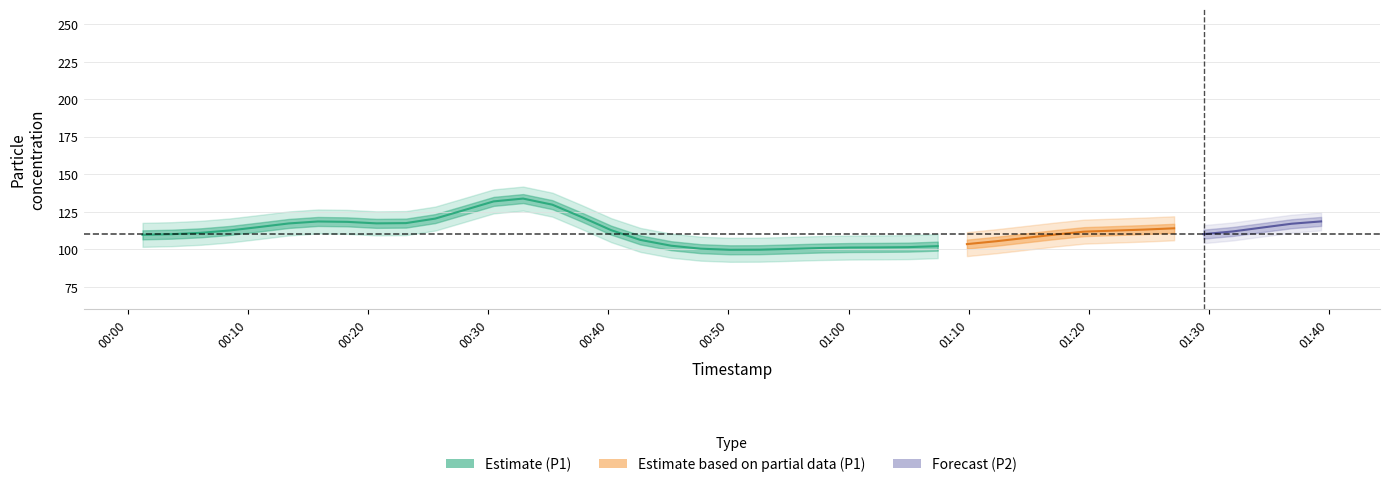

At which category is the sum across all series the highest?

13